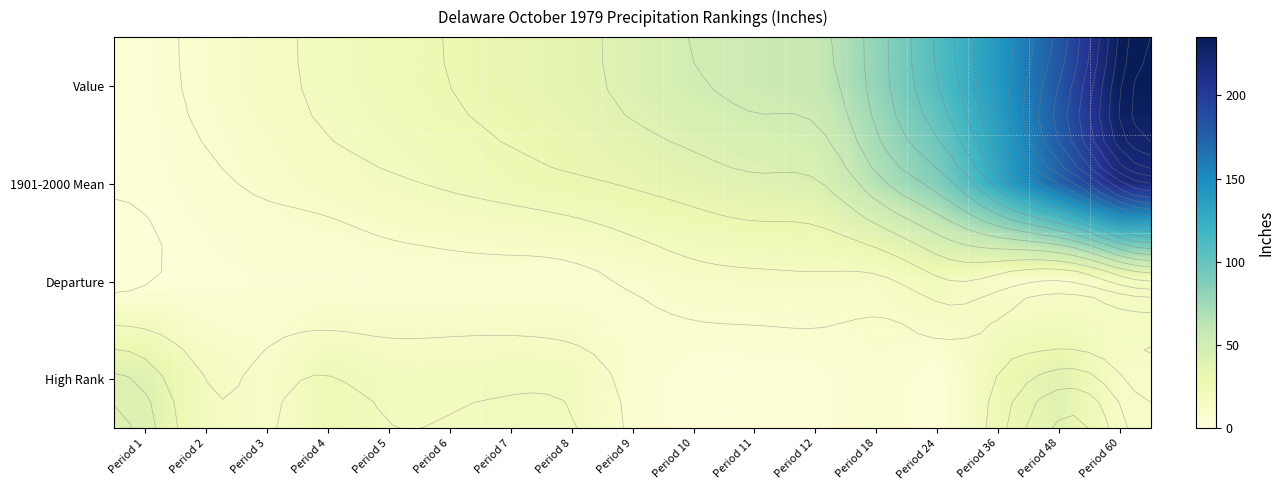

What is the difference between the second highest and minimum values in the Value series?

177.4